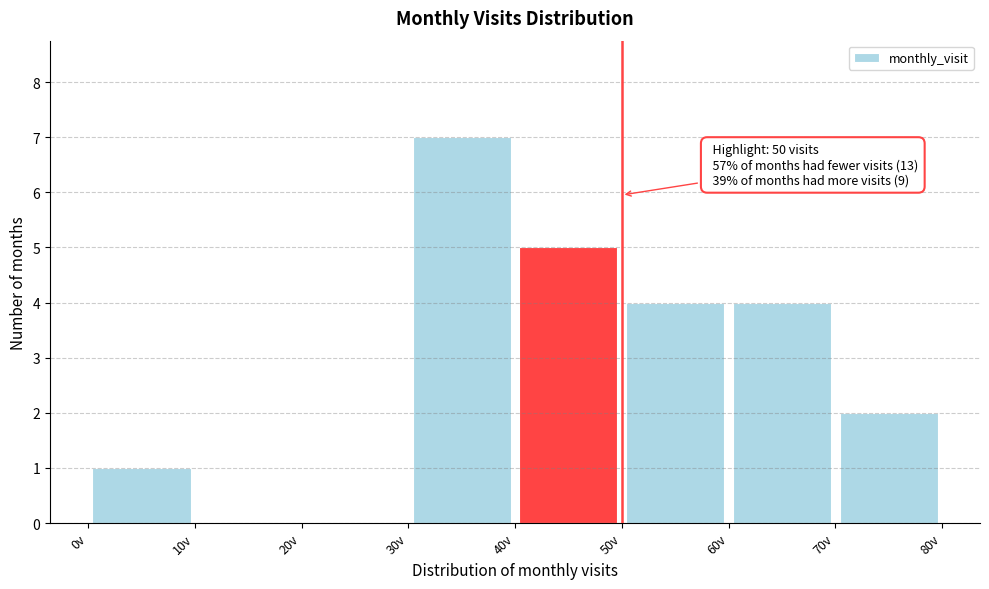

Over which range of the x-axis is the bar tallest?

30 to 40